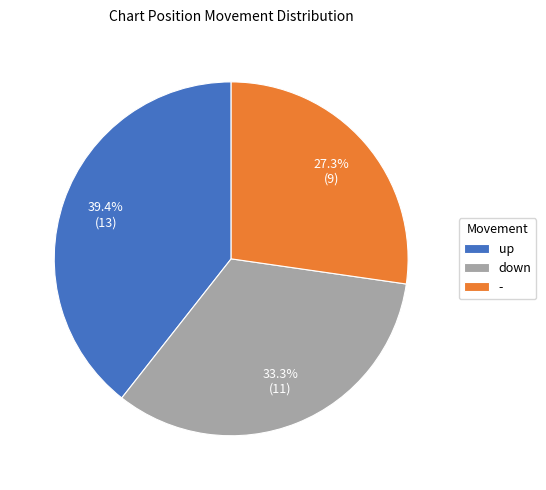

What percentage is NOT represented by -?

72.7%